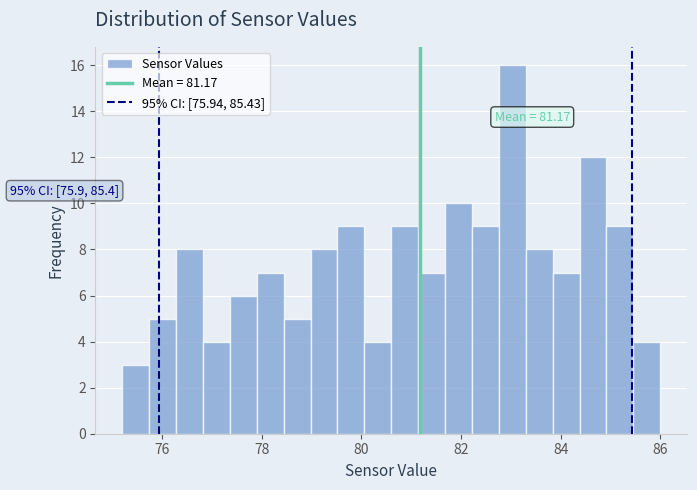

Read against the x-axis, roughly where is the centre of the tallest bar?

83.0